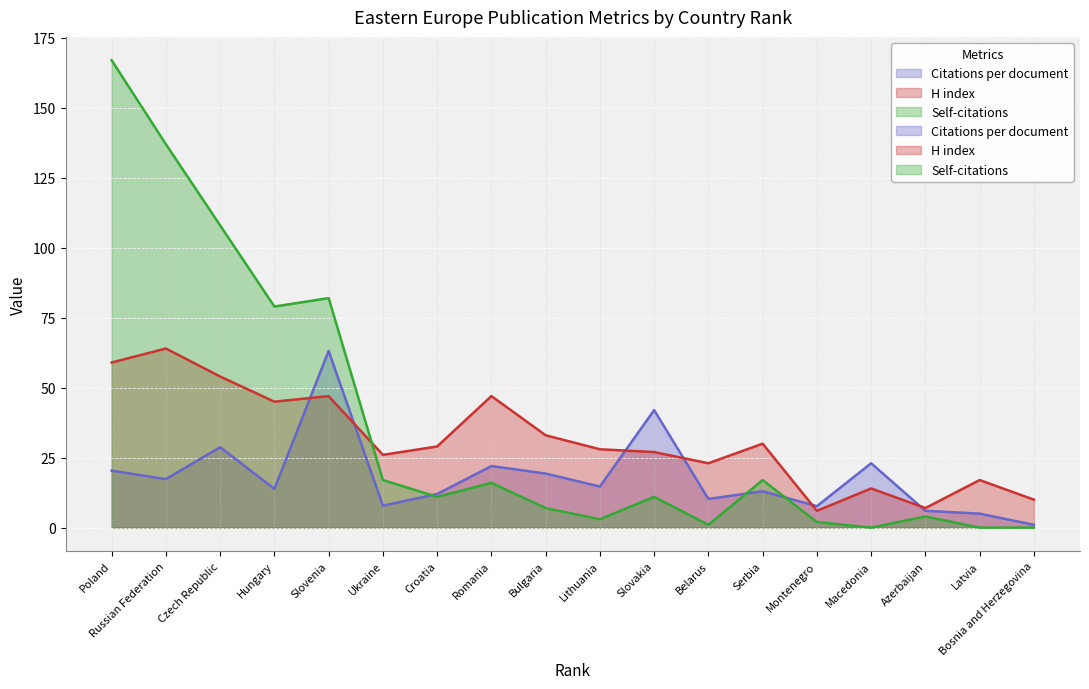

True or false: Self-citations has more than 2 interior local peaks.

True